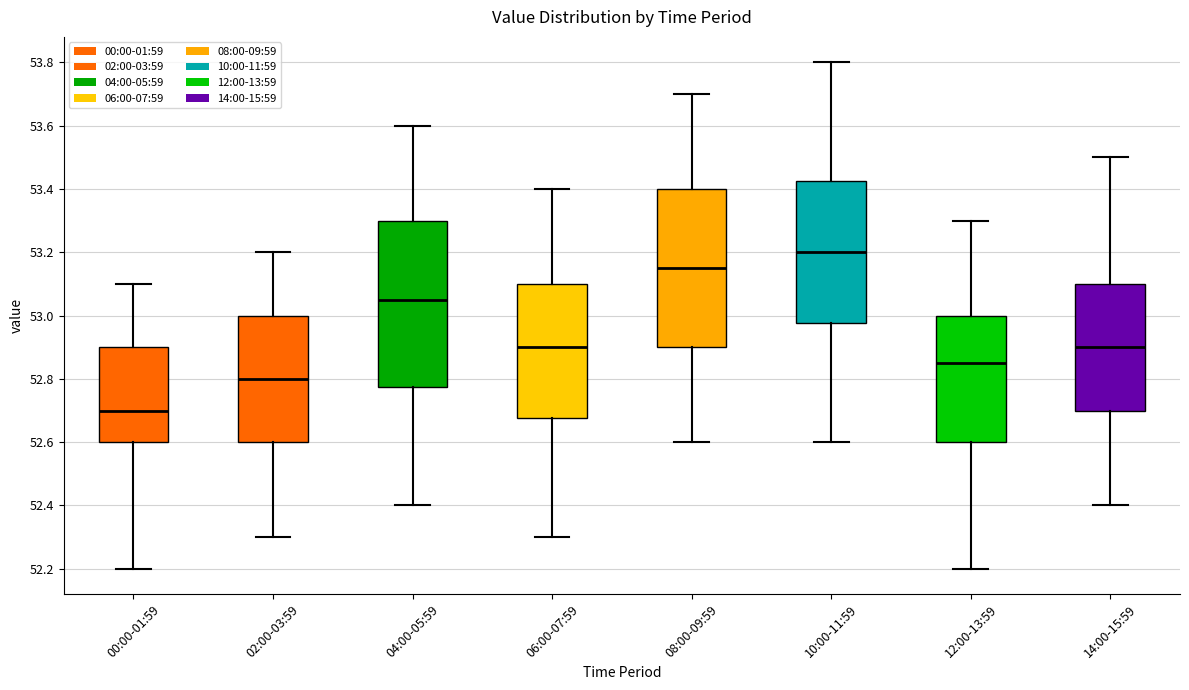

Where is the upper edge of the box for 06:00-07:59 on the y-axis? The values are not printed on the chart, so give them approximately, as read against the axis.

53.10